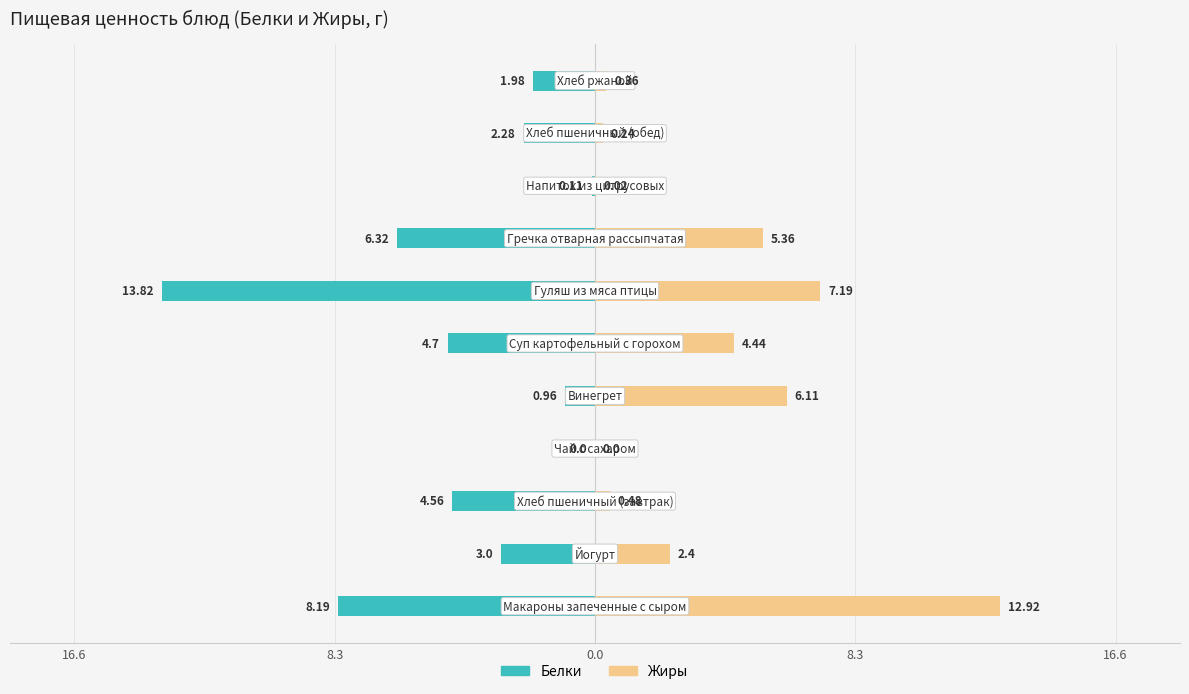

How many bars are there in total?

22